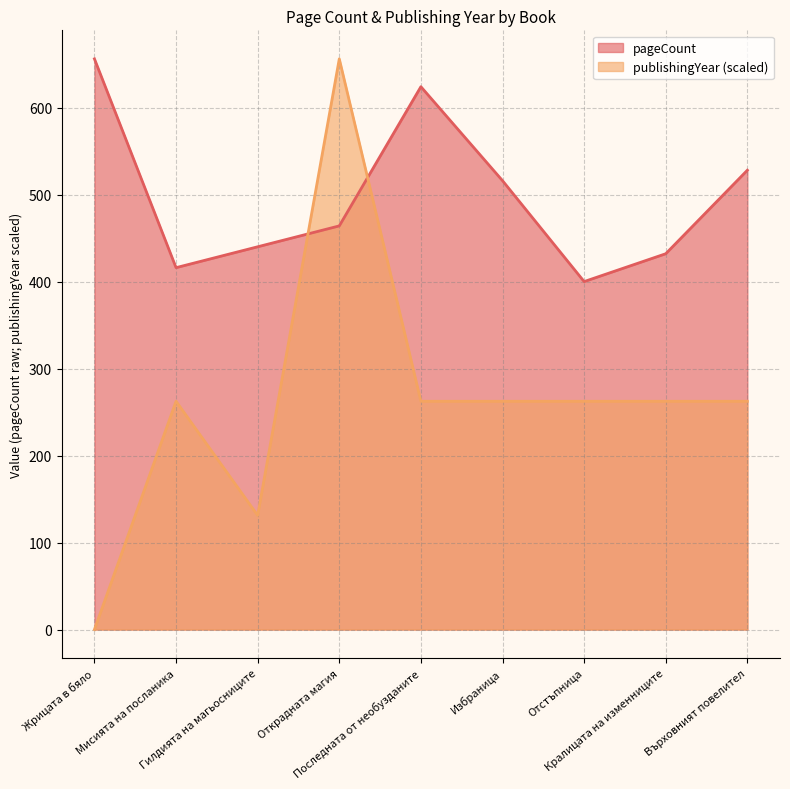

What is the highest value of the publishingYear series?

656.0